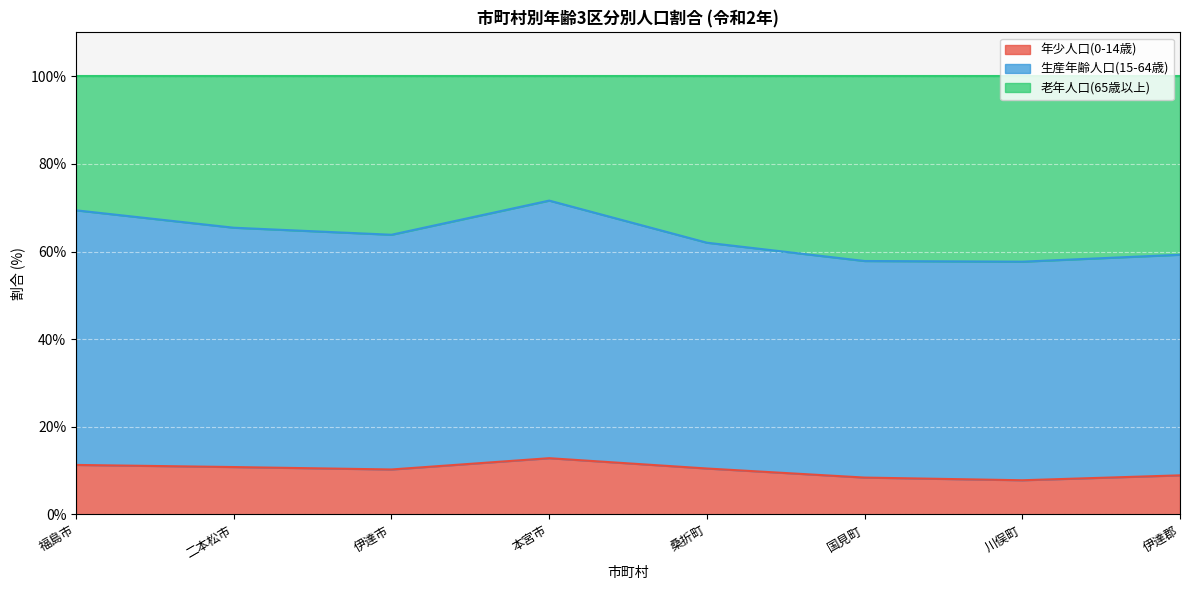

What is the value of the 年少人口(0-14歳) point at the 3rd from the left?

10.3